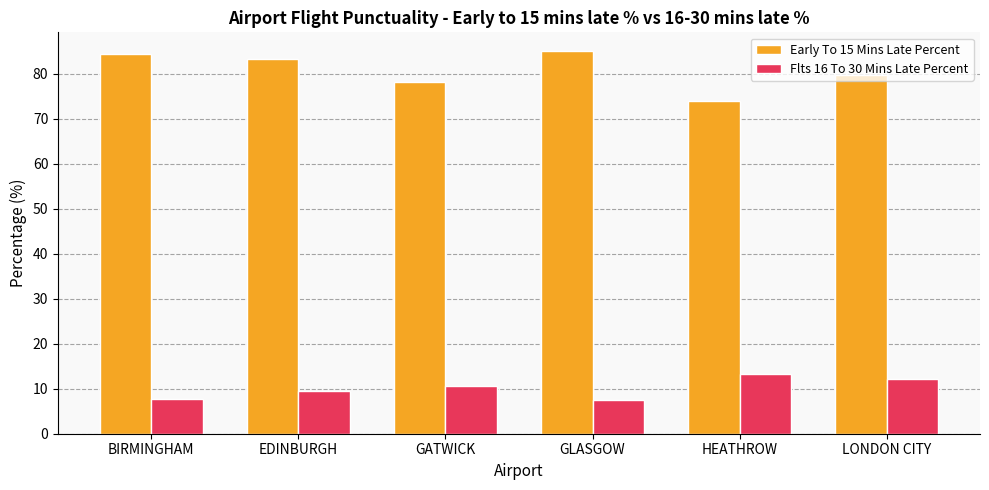

What is the sum of the Early To 15 Mins Late Percent values at EDINBURGH and BIRMINGHAM?

167.8